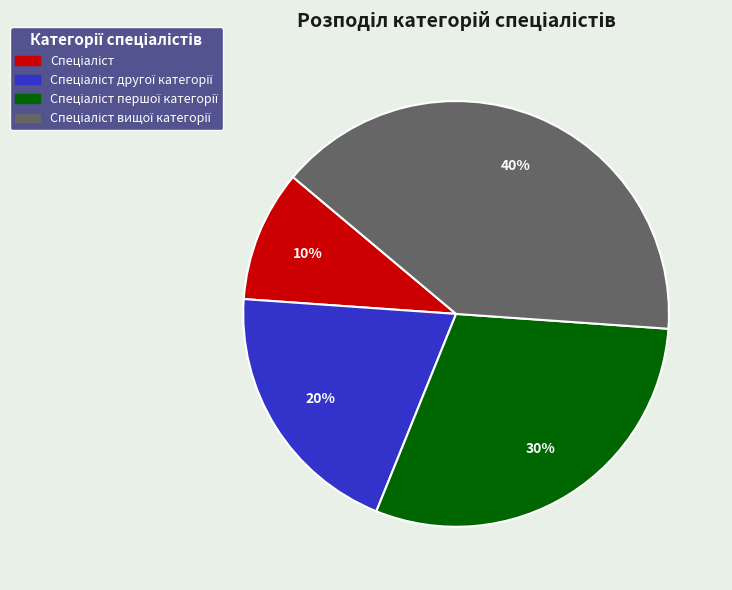

Is there a majority slice in this chart?

No